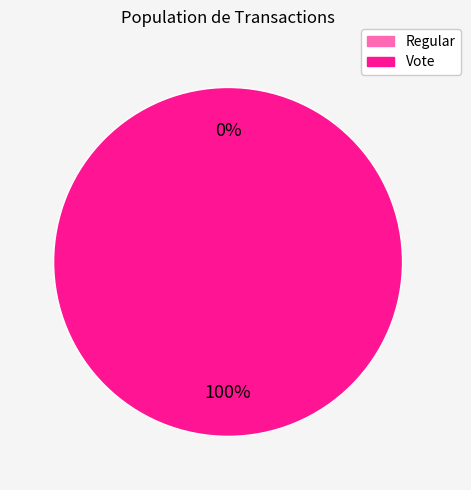

Is there a majority slice in this chart?

Yes